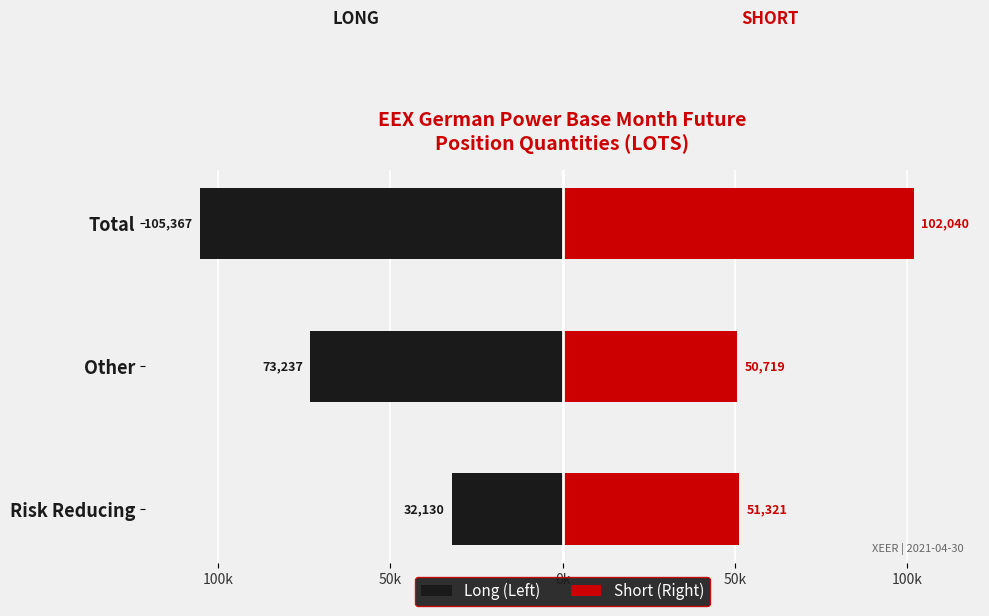

How many values in the Short (Right) series are below 51321?

1